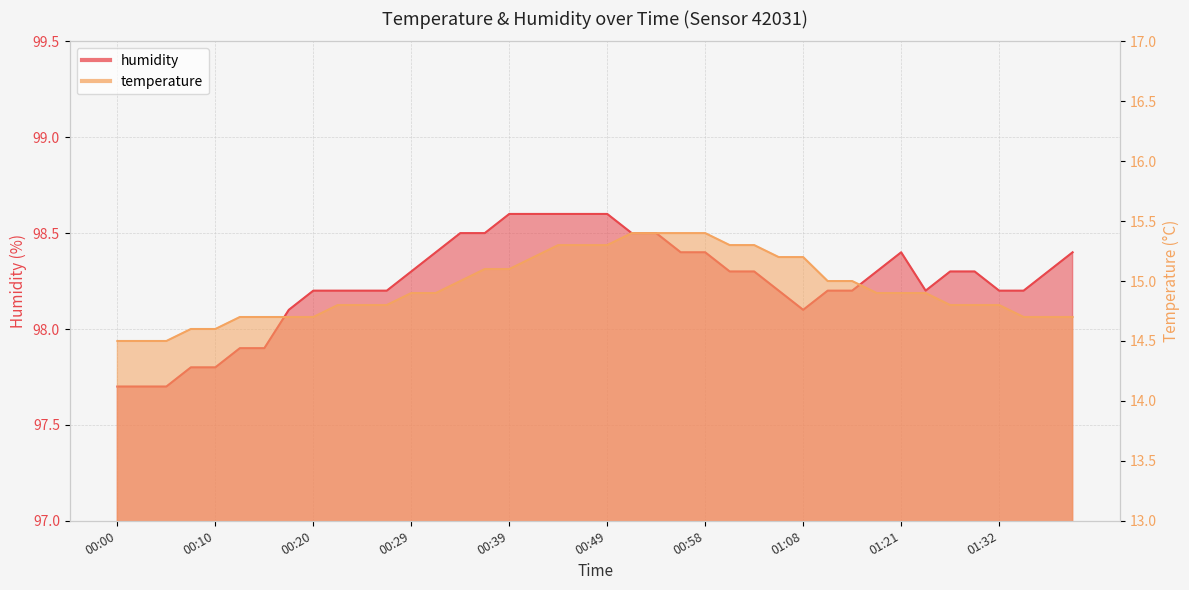

Which has a higher value, 00:39 or 01:13?

00:39